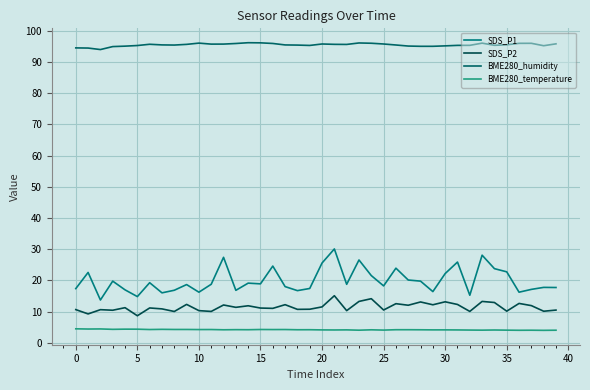

What is the difference between the second highest and second lowest values in the SDS_P2 series?

4.9